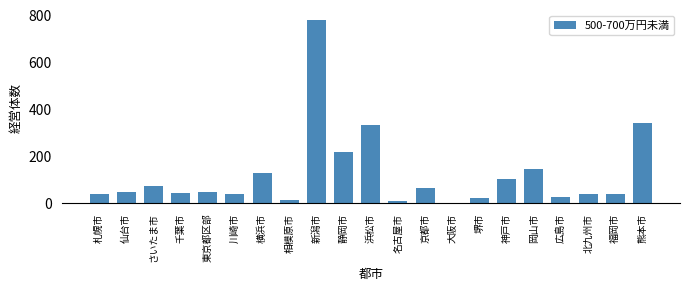

What value does the data have at 静岡市?

217